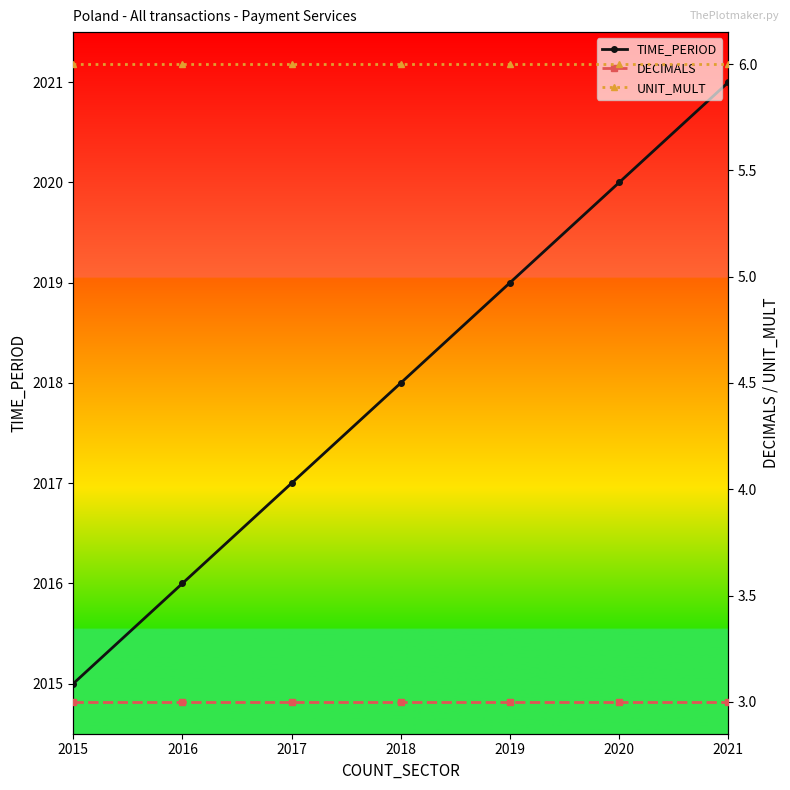

Which label corresponds to the smallest value in the chart?

2015